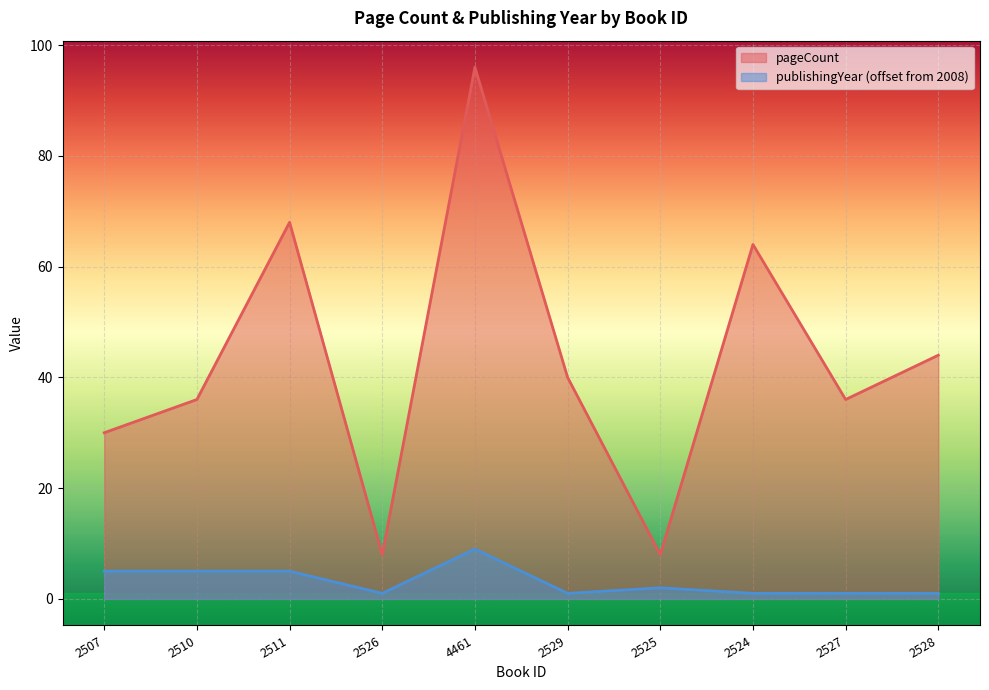

Rank the categories by pageCount value from lowest to highest.

2526, 2525, 2507, 2510, 2527, 2529, 2528, 2524, 2511, 4461